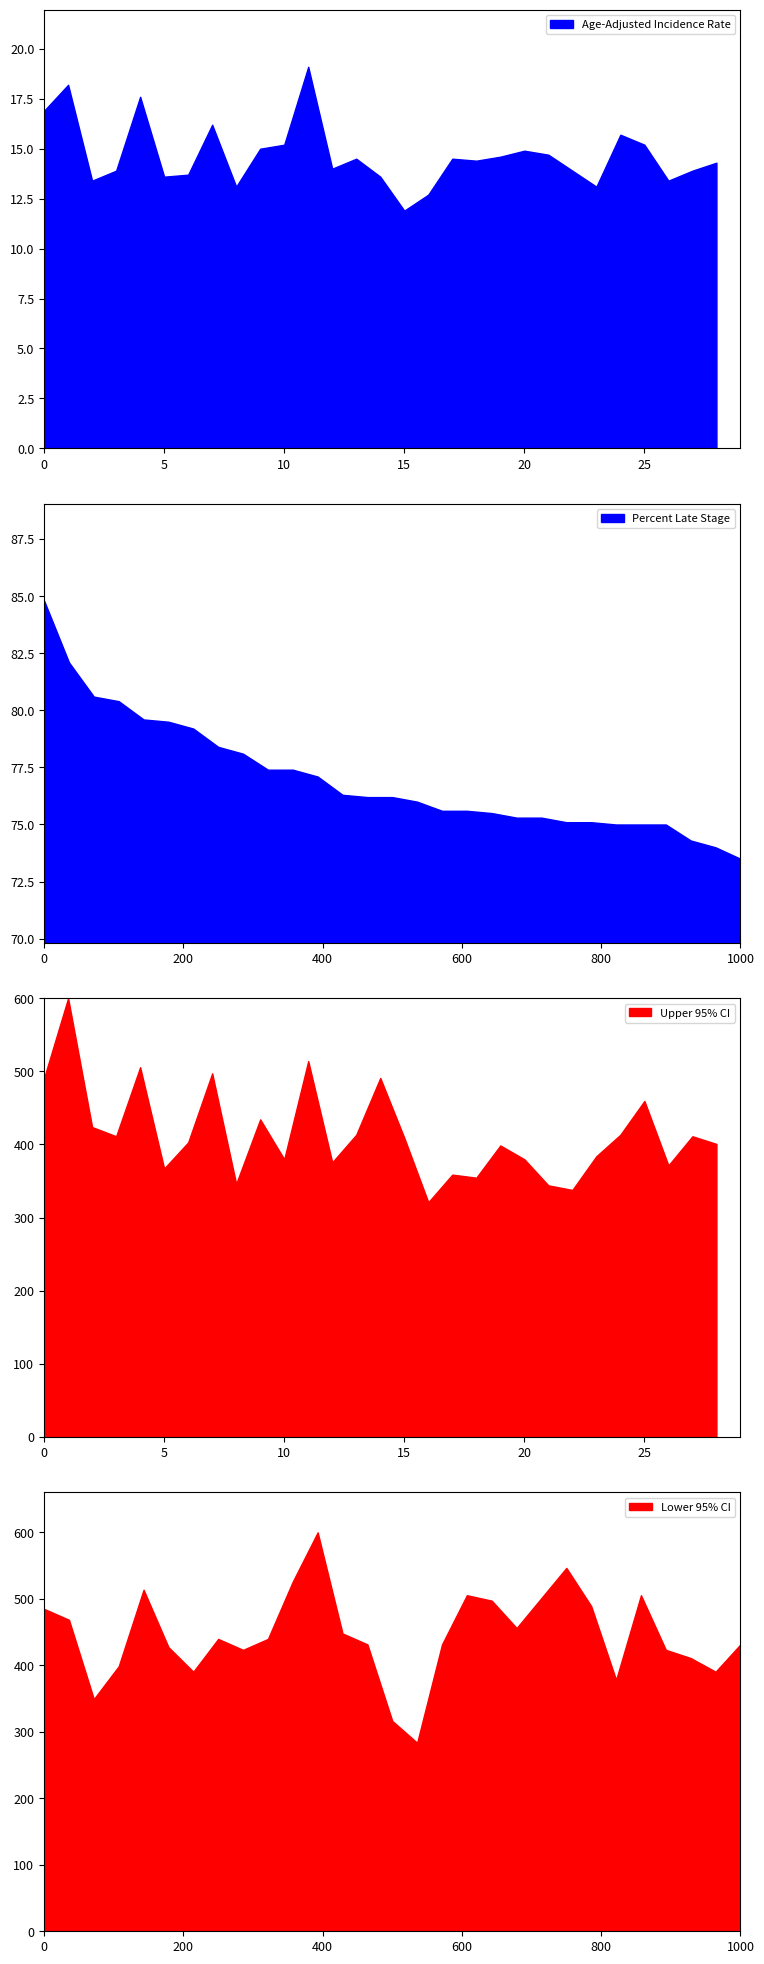

Where does the Percent Late Stage series first go above 76?

0